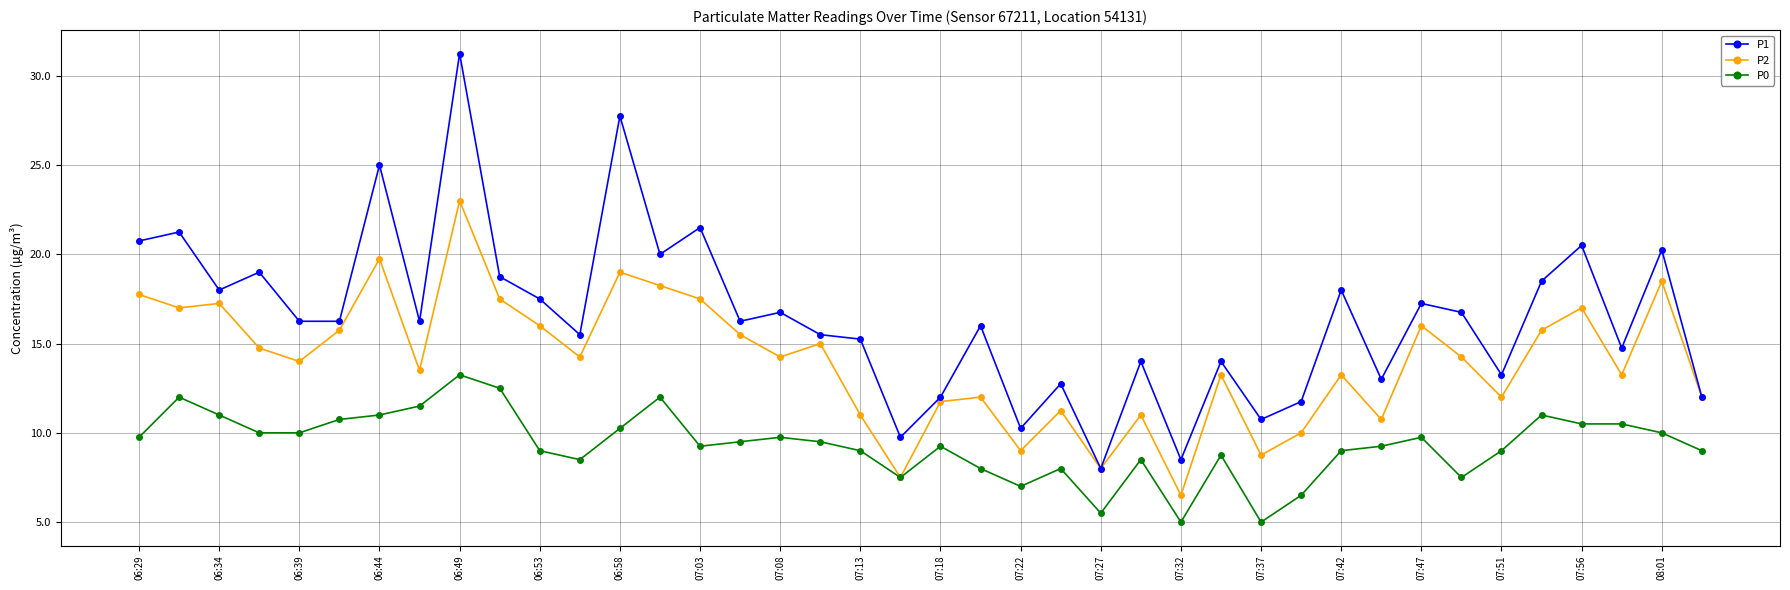

Rank the series by their maximum value, from highest to lowest.

P1, P2, P0